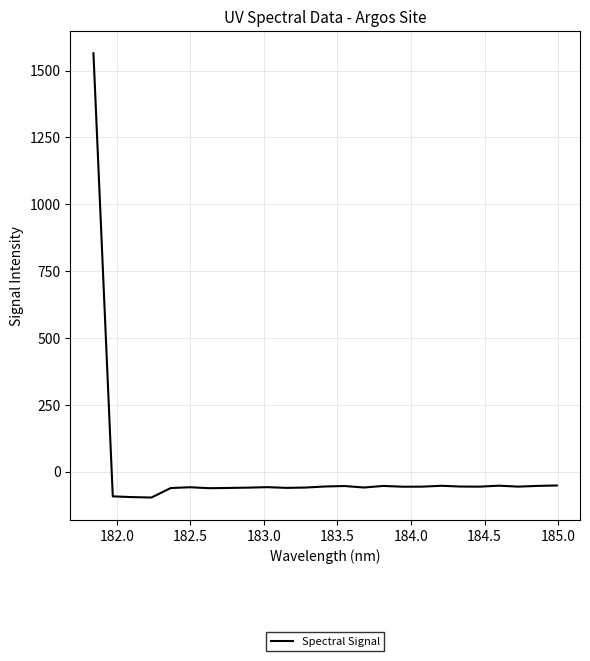

What is the smallest value displayed?

-96.5